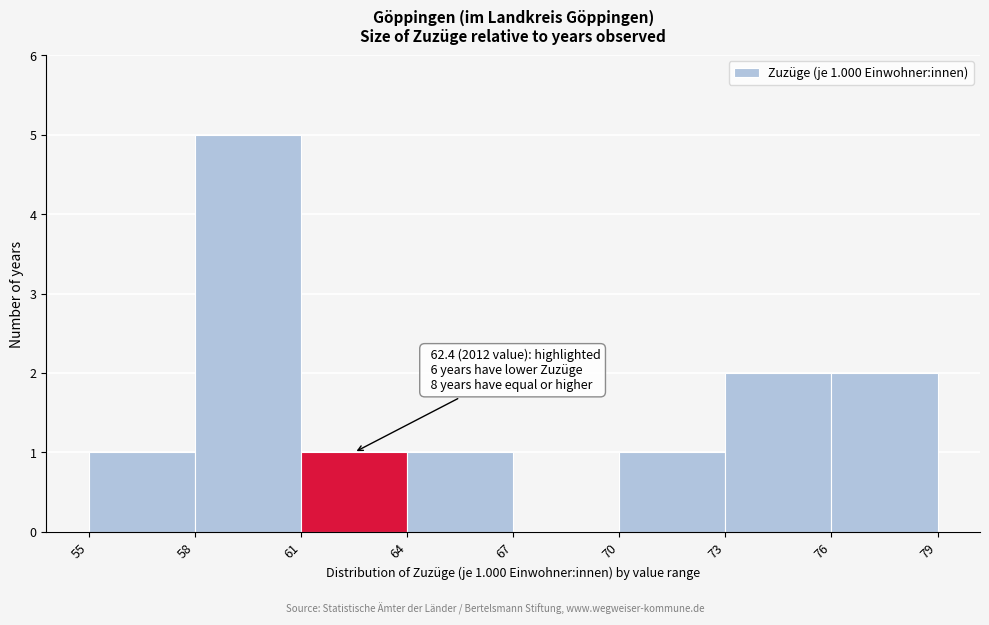

Which range on the x-axis has the tallest bar?

58 to 61